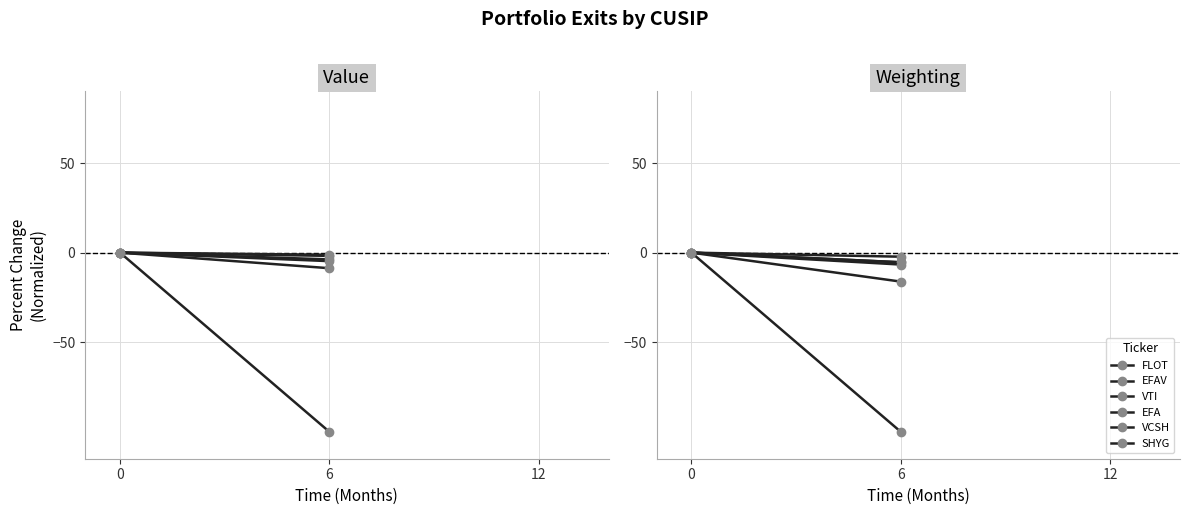

What are all the series names shown in the legend?

FLOT, EFAV, VTI, EFA, VCSH, SHYG